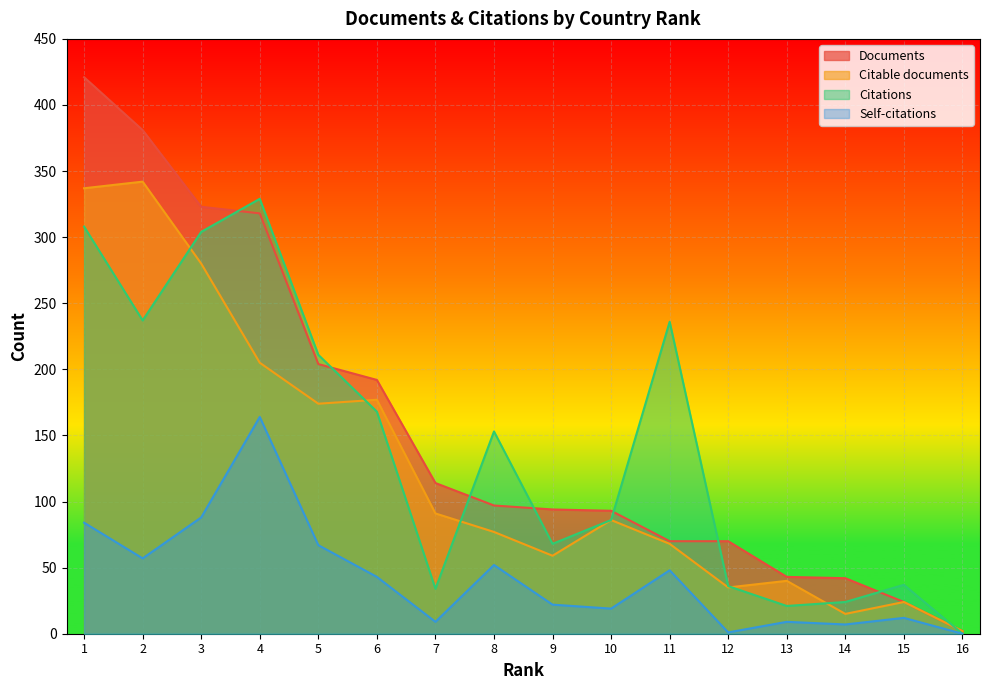

What is the difference between the second highest and minimum values in the Self-citations series?

88